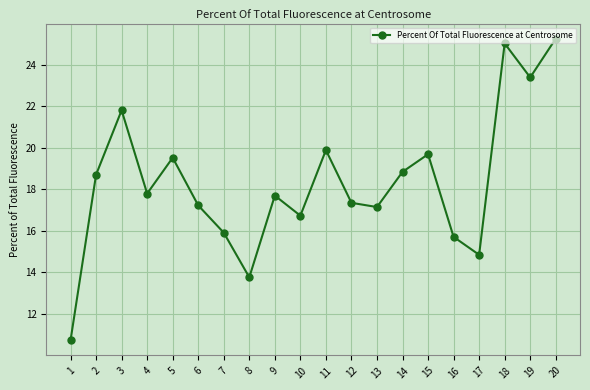

What is the value of the 14th point from the left?

18.8